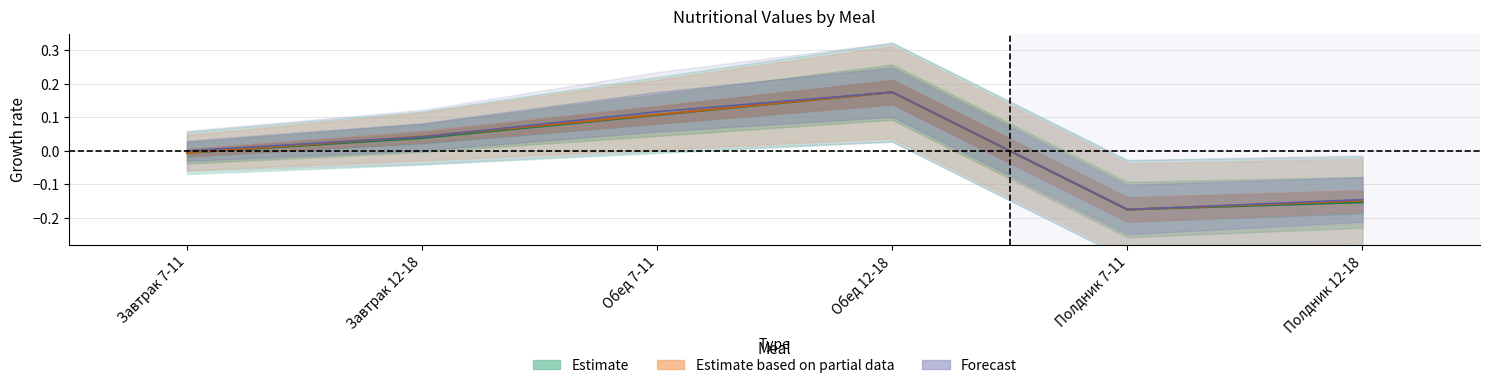

What is the label of the 3rd point from the left?

Обед 7-11